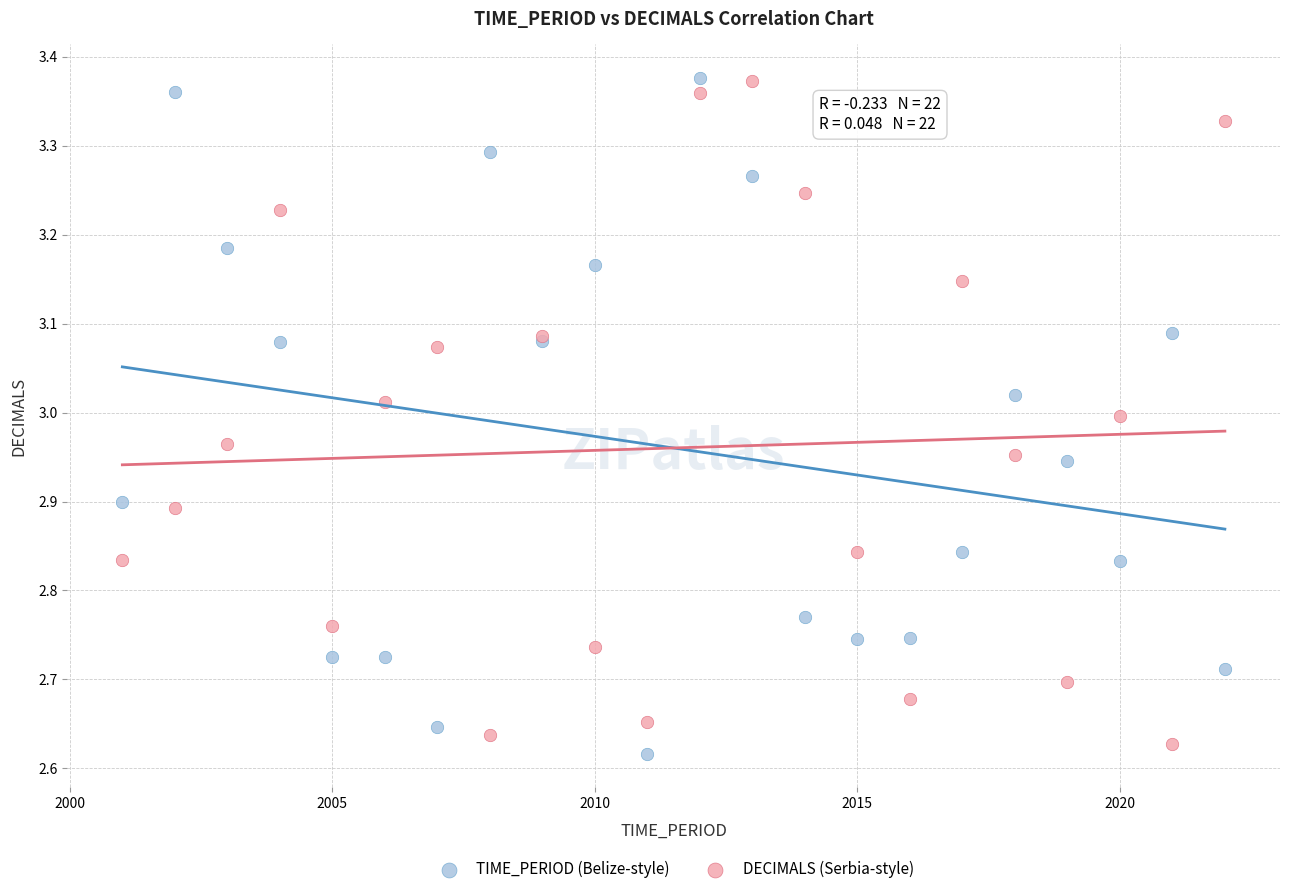

Which series has the largest Y range (max minus min)?

TIME_PERIOD (Belize-style)